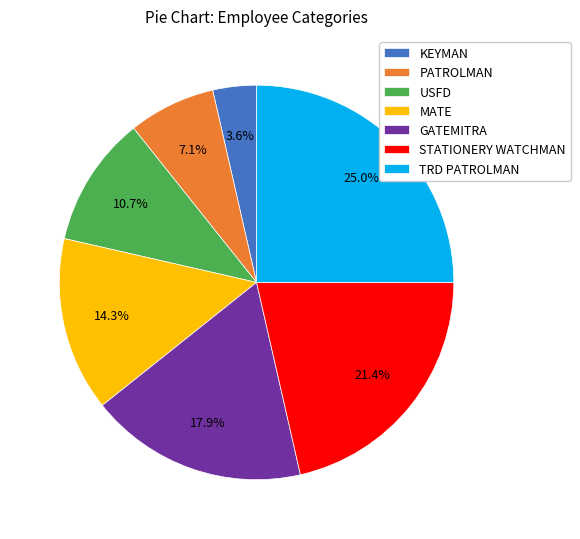

Which category has the smallest portion of the pie?

KEYMAN